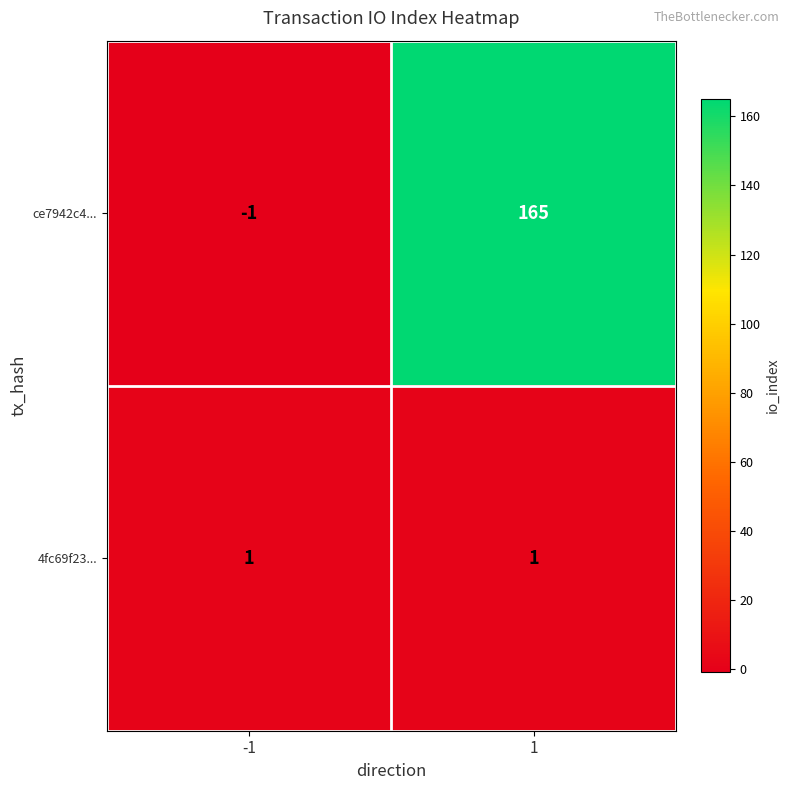

Reading left to right, list all the values displayed in this chart.

ce7942c4...: -1	165
4fc69f23...: 1	1